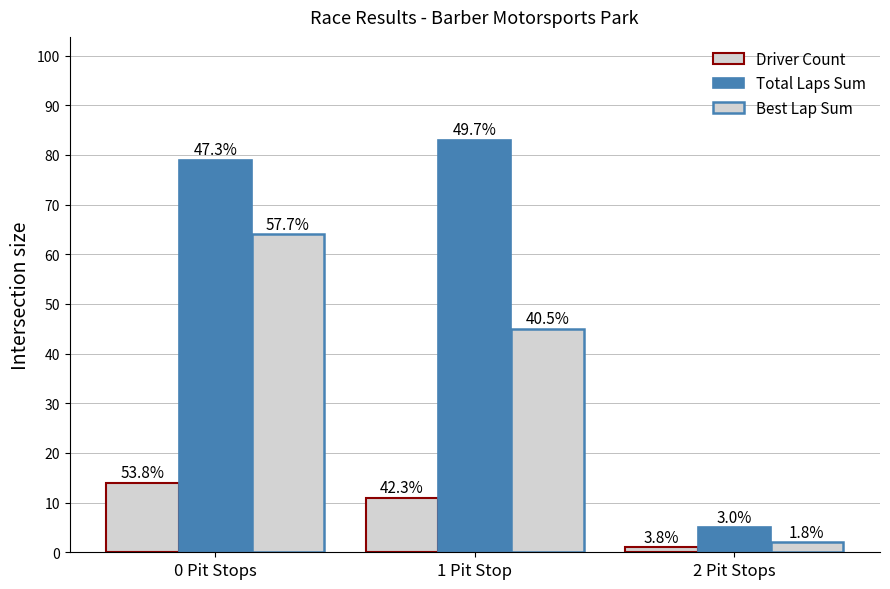

What is the difference between the maximum and second lowest values in the Total Laps Sum series?

4